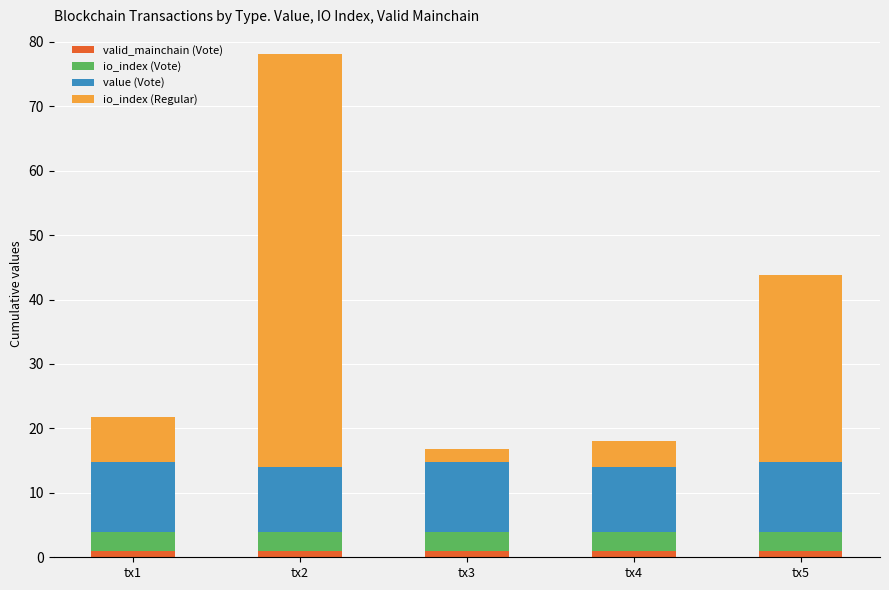

How many distinct data groups are displayed?

4